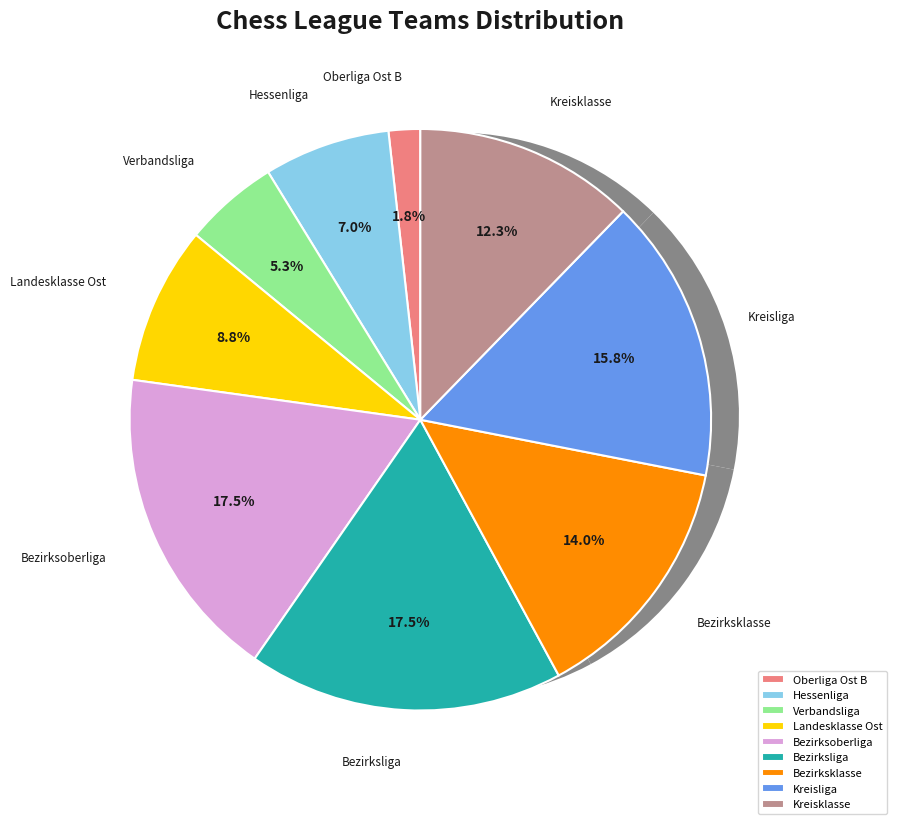

Which slice is the largest?

Bezirksoberliga